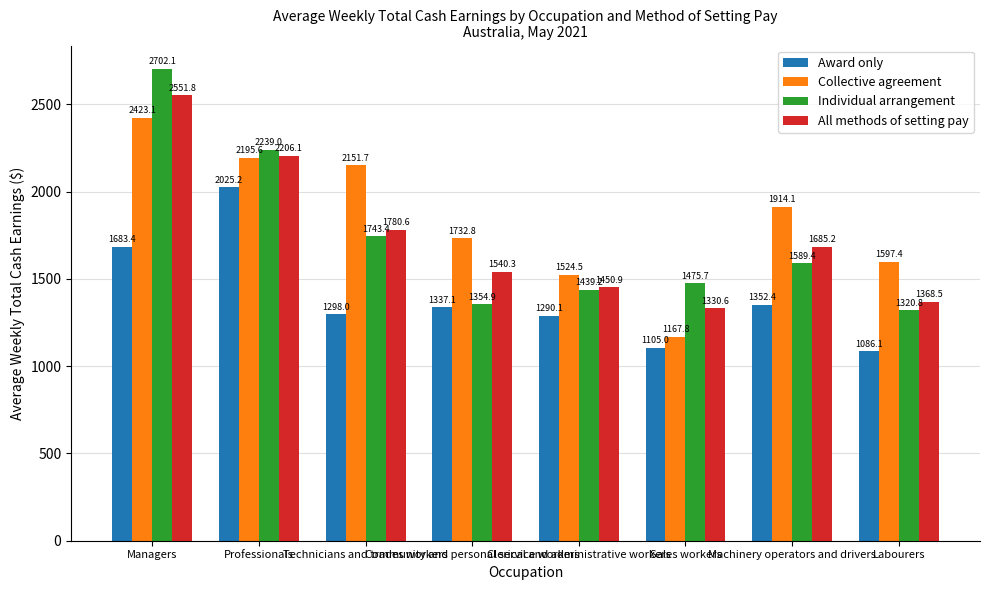

What position from the right is Clerical and administrative workers?

4